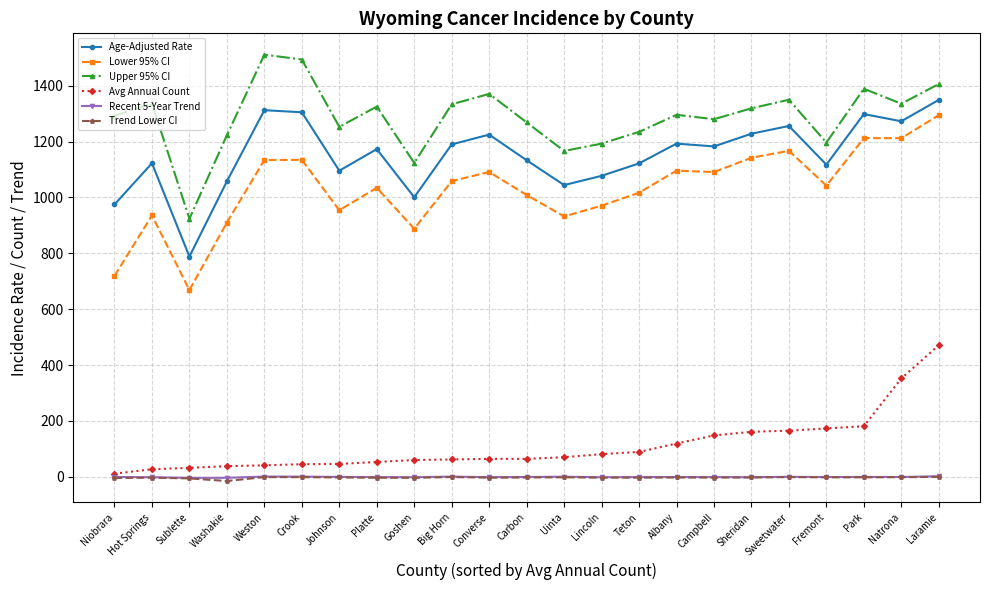

At which category is the sum across all series the highest?

Laramie